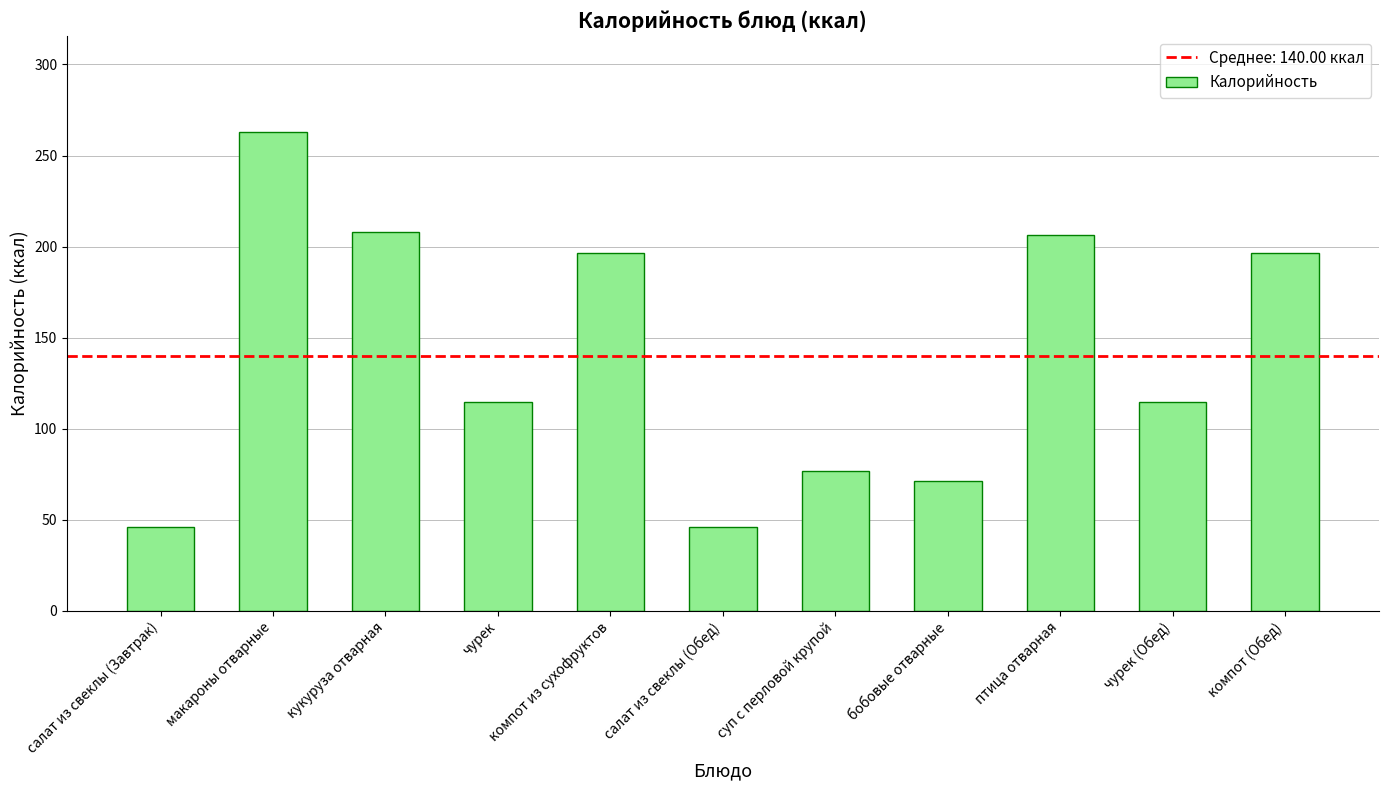

What is the maximum value shown in the chart?

263.0